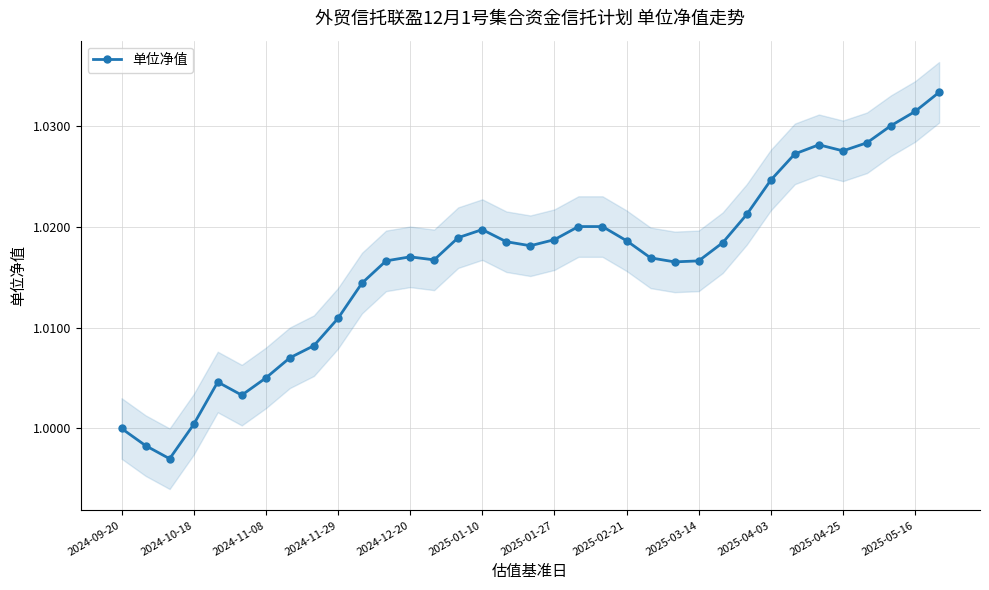

What is the smallest value displayed?

1.0